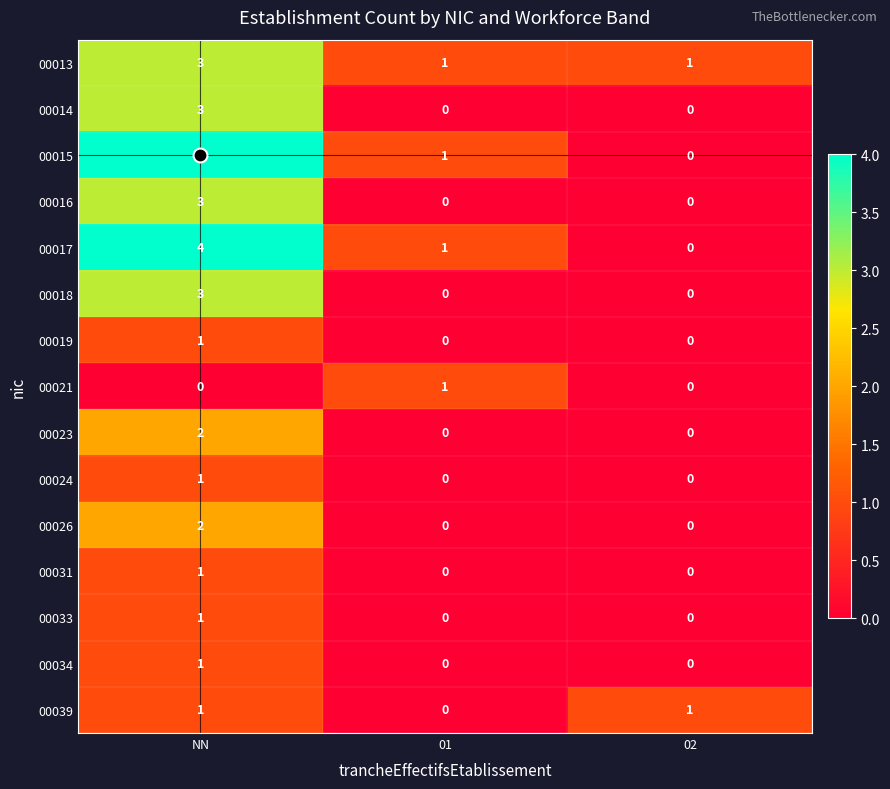

At which category is the sum across all series the highest?

NN